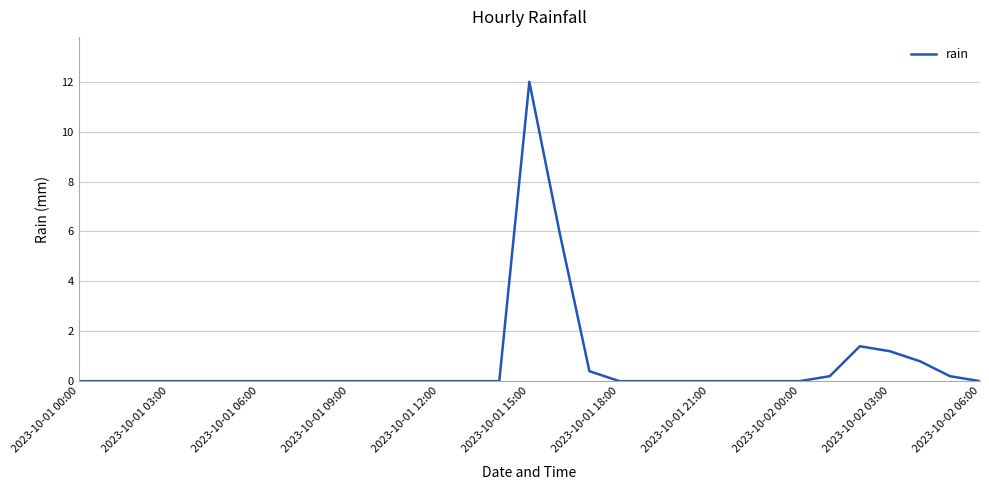

Reading left to right, transcribe all the data shown in this chart.

0.0	0.0	0.0	0.0	0.0	0.0	0.0	0.0	0.0	0.0	0.0	0.0	0.0	0.0	0.0	12.0	6.0	0.4	0.0	0.0	0.0	0.0	0.0	0.0	0.0	0.2	1.4	1.2	0.8	0.2	0.0